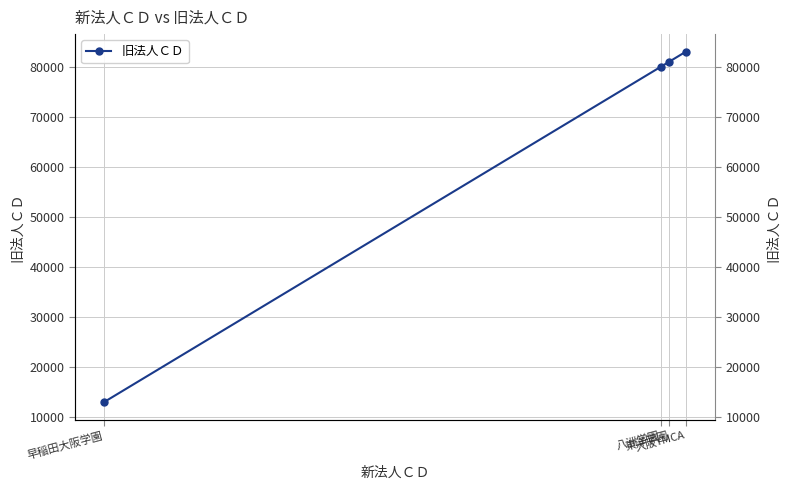

At which category does the chart reach its peak across all series?

大阪YMCA